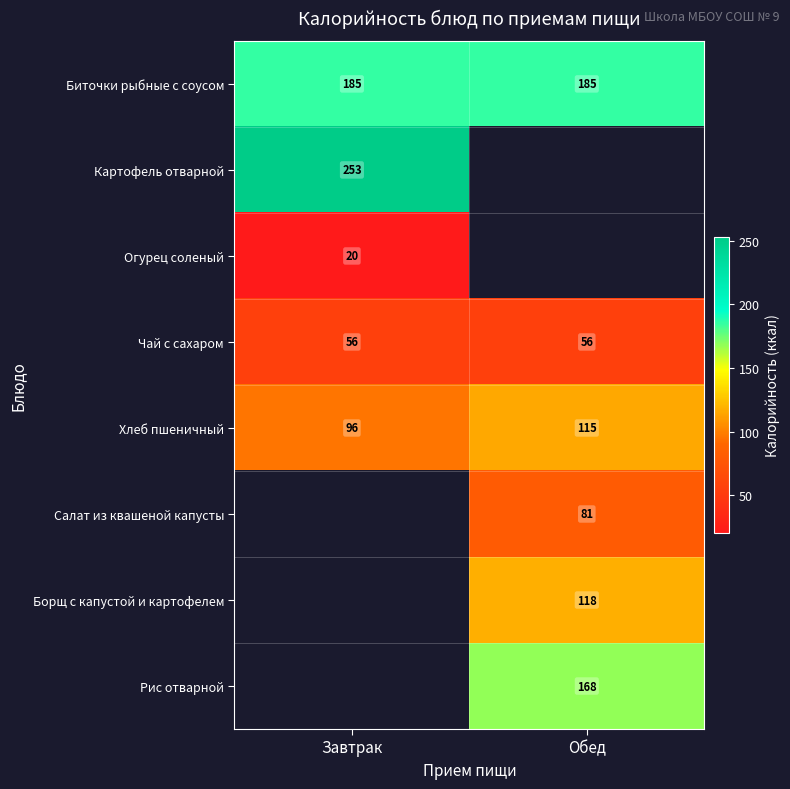

What value does the Биточки рыбные с соусом series have at Обед?

185